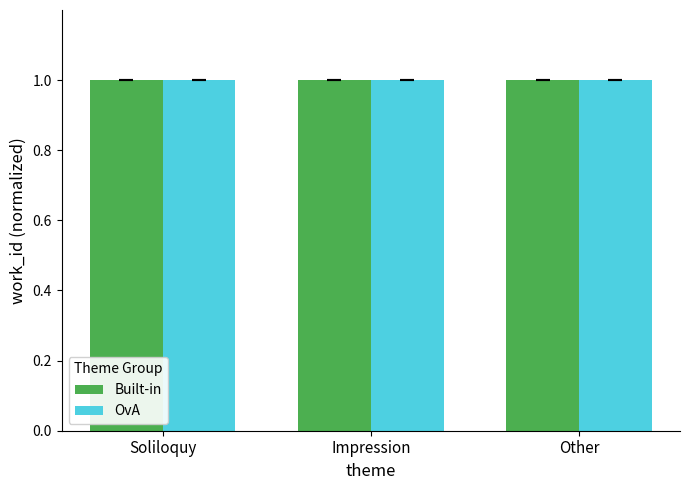

At how many categories does at least one series exceed 0?

3